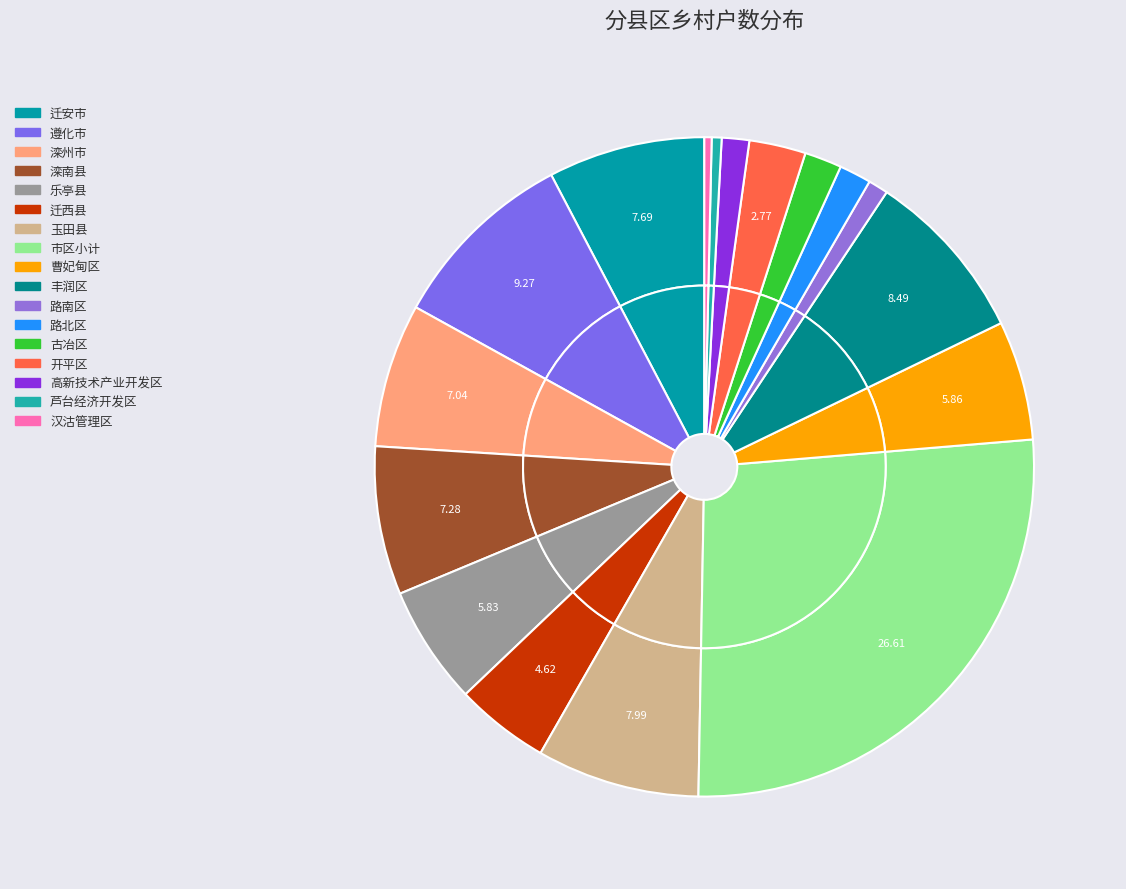

Which slice is the largest?

市区小计